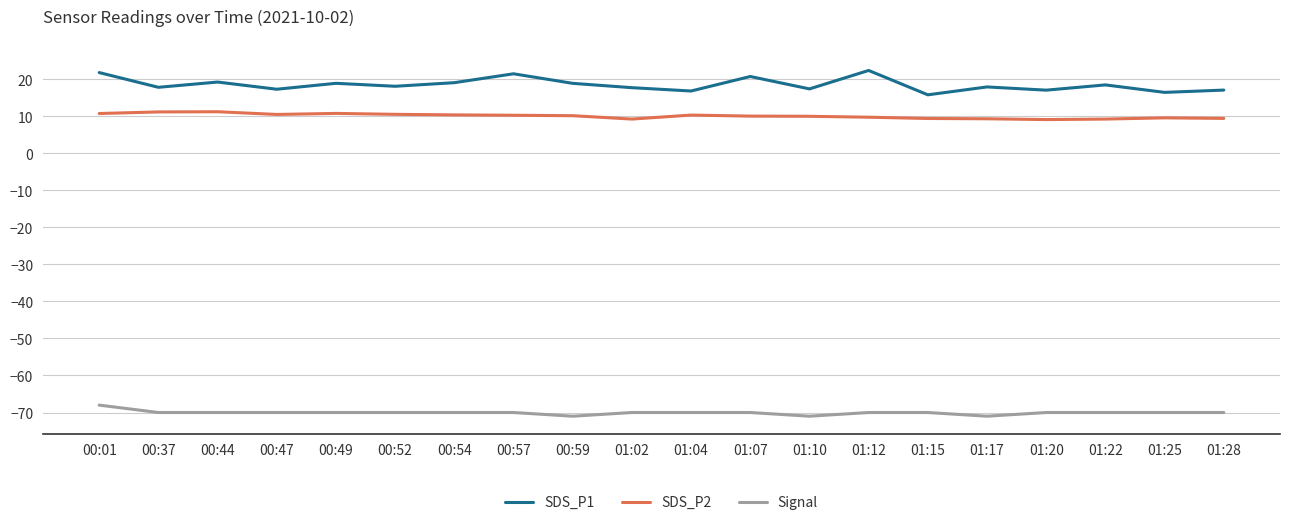

What is the maximum value shown in the chart?

22.4